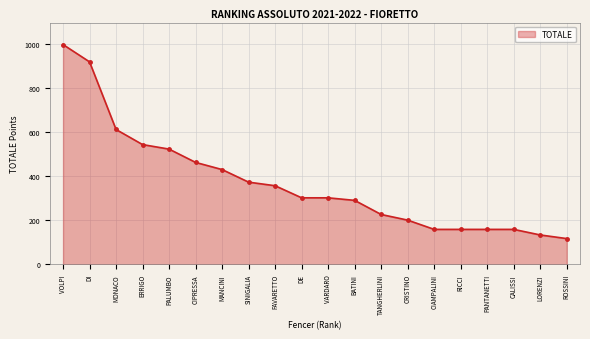

Read the value at CIAMPALINI.

158.9